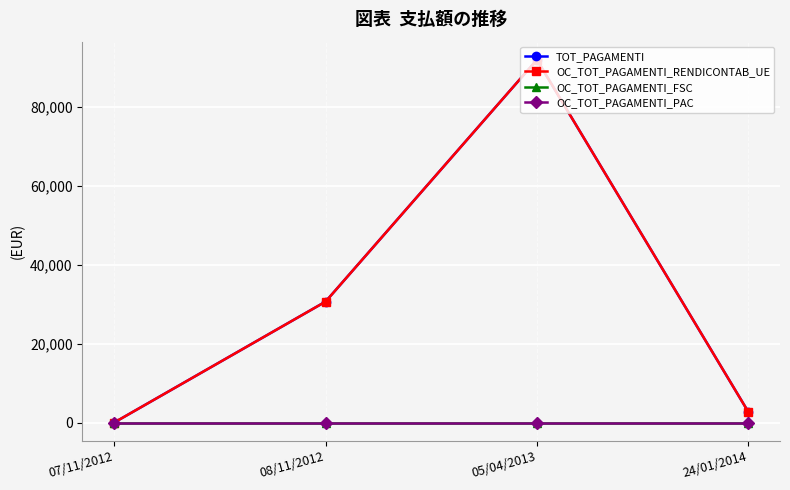

Where is OC_TOT_PAGAMENTI_FSC nearest to the value 0?

07/11/2012